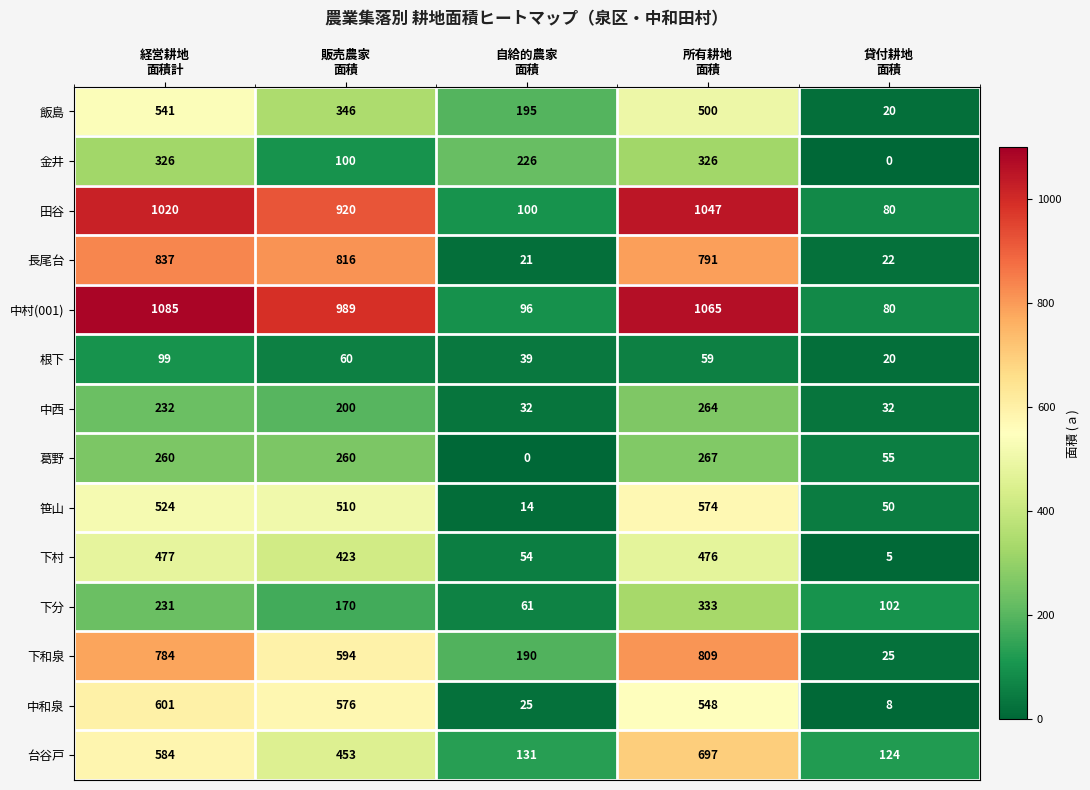

Which series has the largest range (max minus min)?

中村(001)